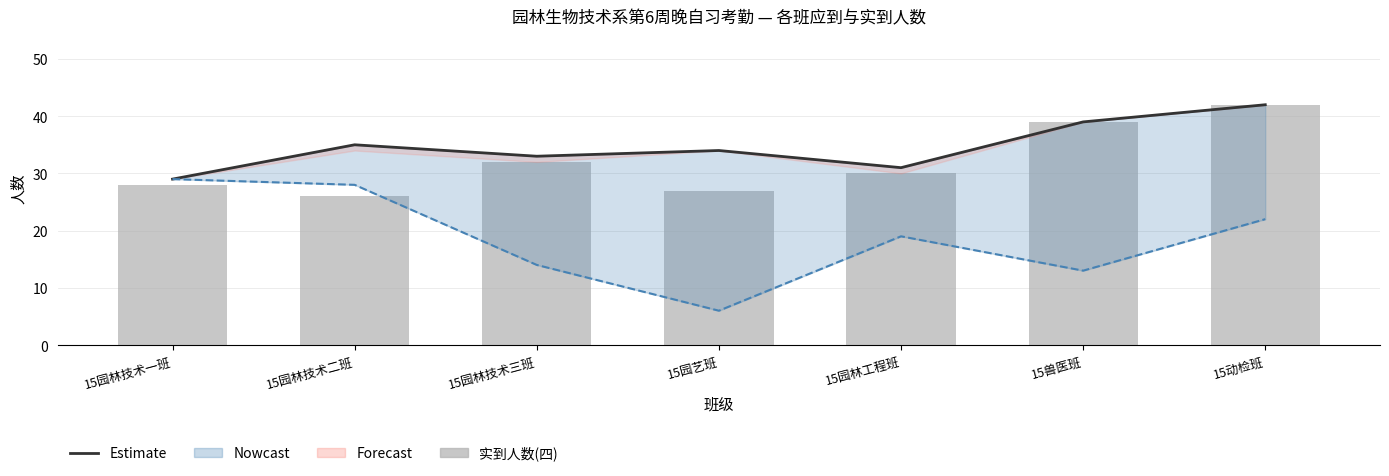

Reading right to left, list all the values displayed in this chart.

Estimate (15级应到): 15动检班=42	15兽医班=39	15园林工程班=31	15园艺班=34	15园林技术三班=33	15园林技术二班=35	15园林技术一班=29
16级应到: 15动检班=22	15兽医班=13	15园林工程班=19	15园艺班=6	15园林技术三班=14	15园林技术二班=28	15园林技术一班=29
实到人数(四): 15动检班=42	15兽医班=39	15园林工程班=30	15园艺班=27	15园林技术三班=32	15园林技术二班=26	15园林技术一班=28